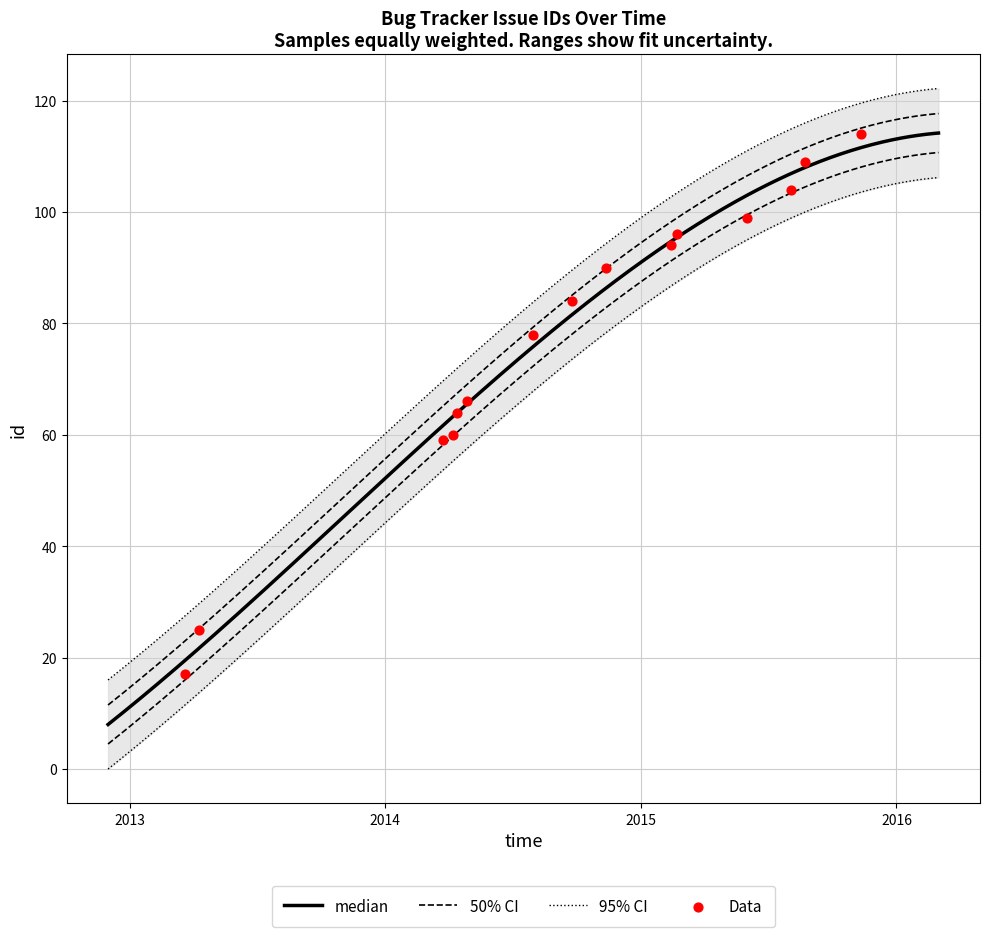

What is the ratio of the value at 2015-08-04 to the value at 2014-11-12?

1.2